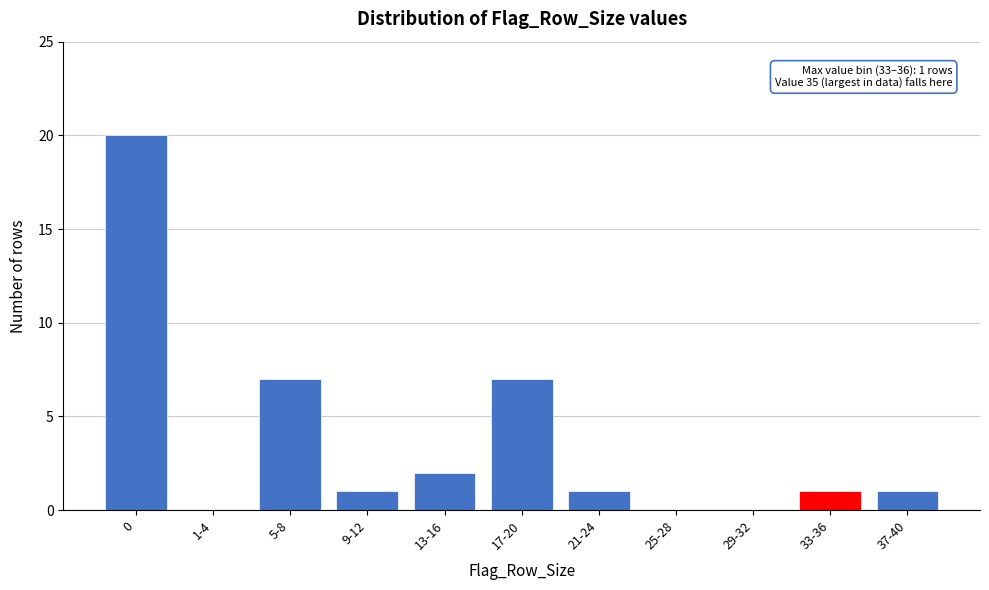

Reading left to right, list all the values displayed in this chart.

0=20	1-4=0	5-8=7	9-12=1	13-16=2	17-20=7	21-24=1	25-28=0	29-32=0	33-36=1	37-40=1